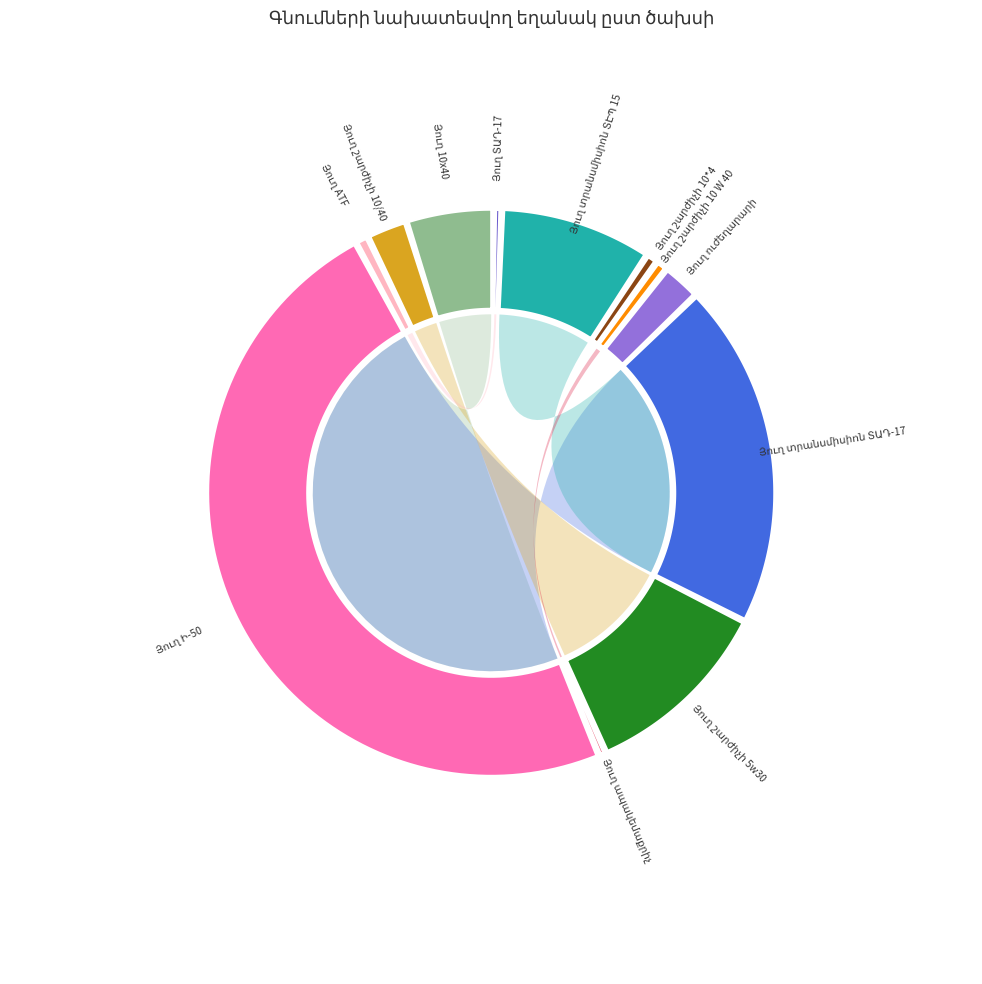

Which slice is the smallest?

Յուղ ապակեմաքրիչ